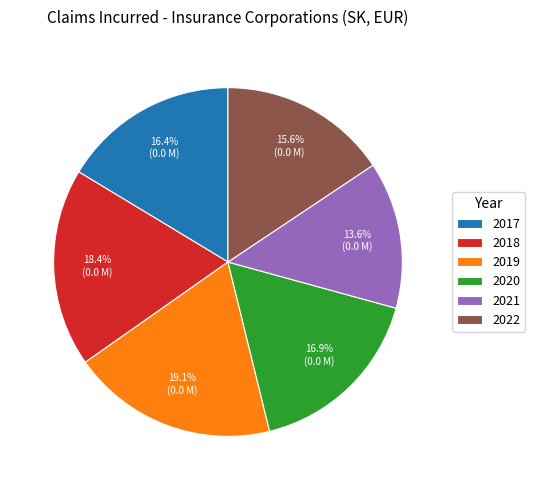

What percentage is the 2022 slice, to the nearest percent?

16%